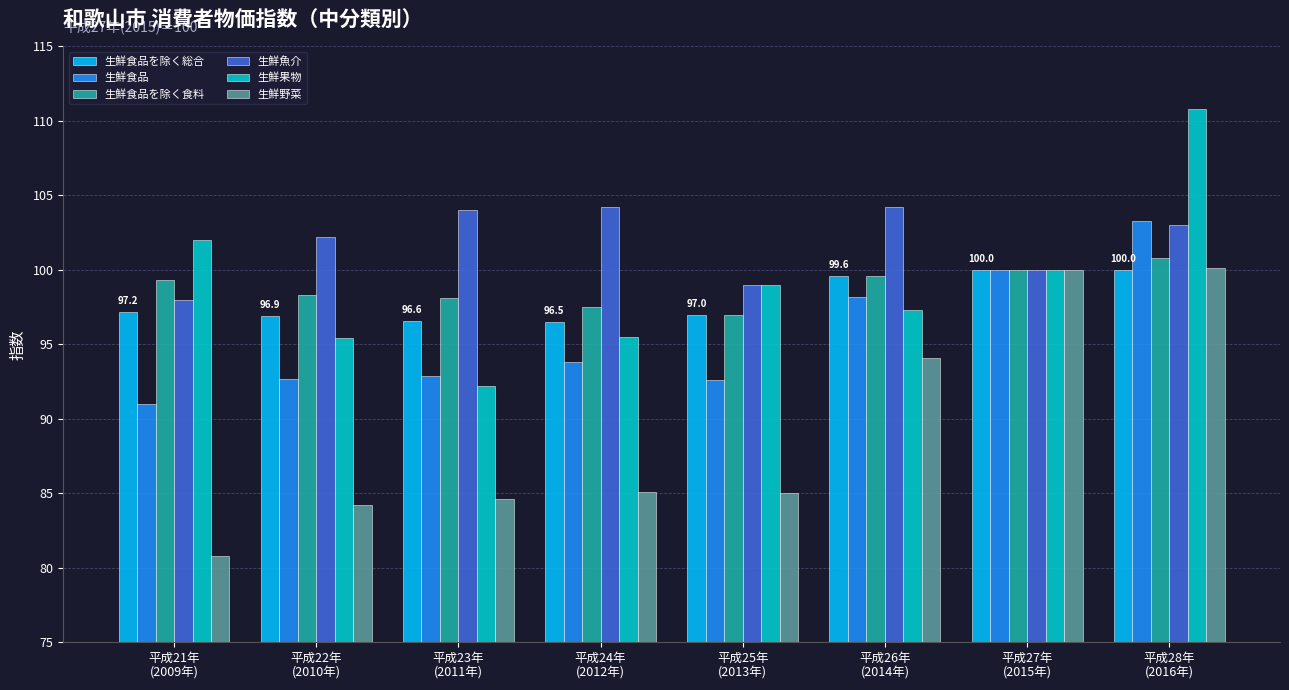

Read the 生鮮野菜 value at 平成24年
(2012年).

85.1